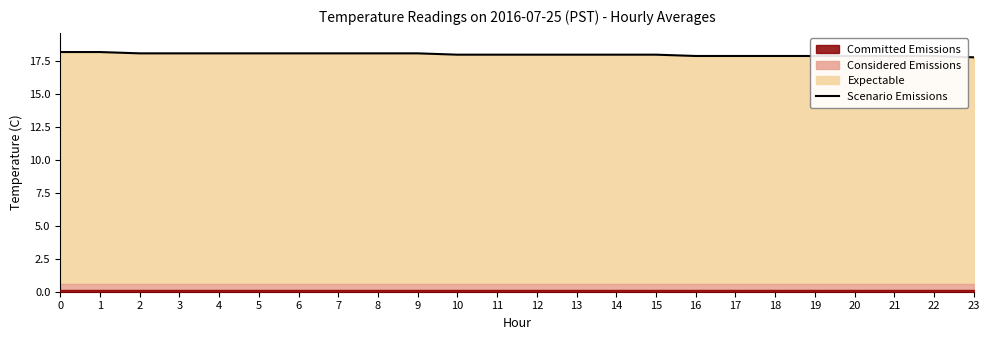

What is the value of the 7th point from the left?

18.1